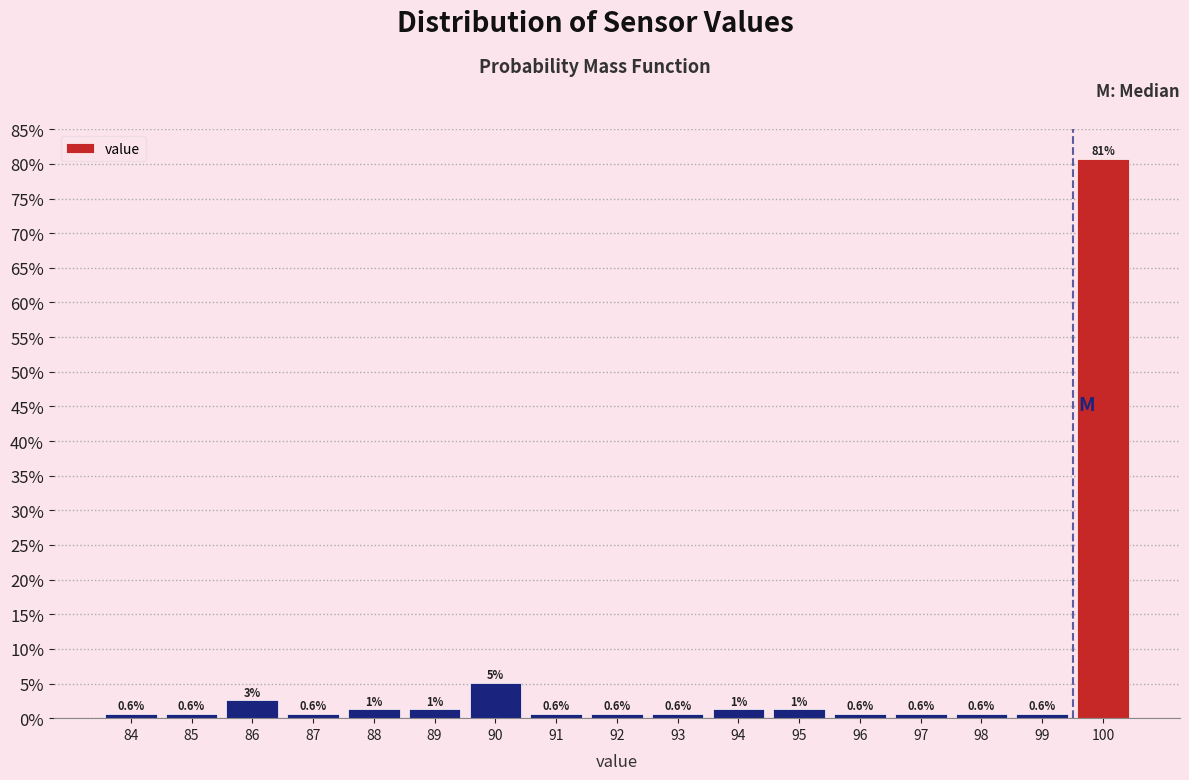

Are the bars horizontal?

No